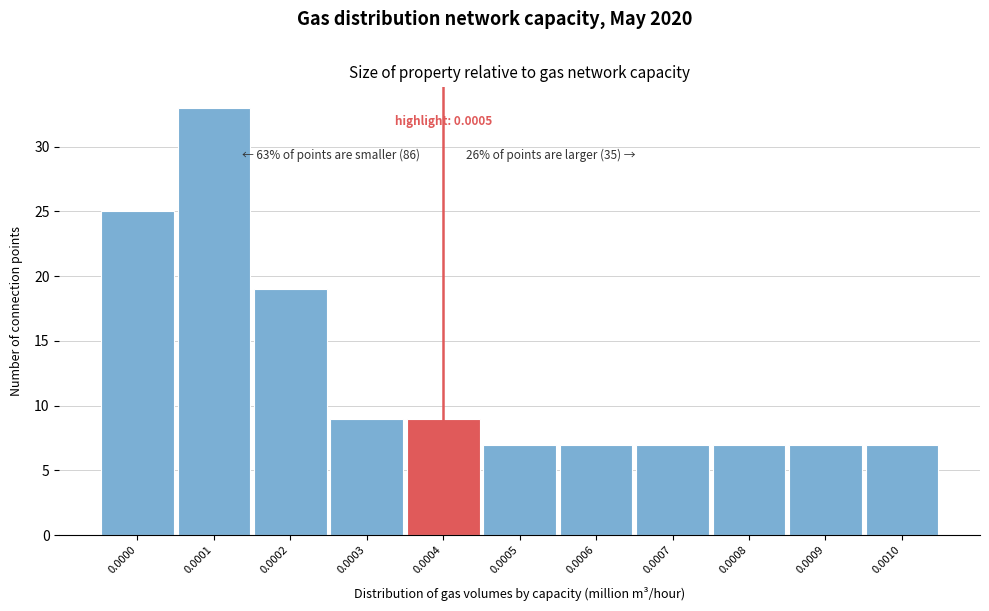

Reading left to right, transcribe all the data shown in this chart.

0.0000=25	0.0001=33	0.0002=19	0.0003=9	0.0004=9	0.0005=7	0.0006=7	0.0007=7	0.0008=7	0.0009=7	0.0010=7